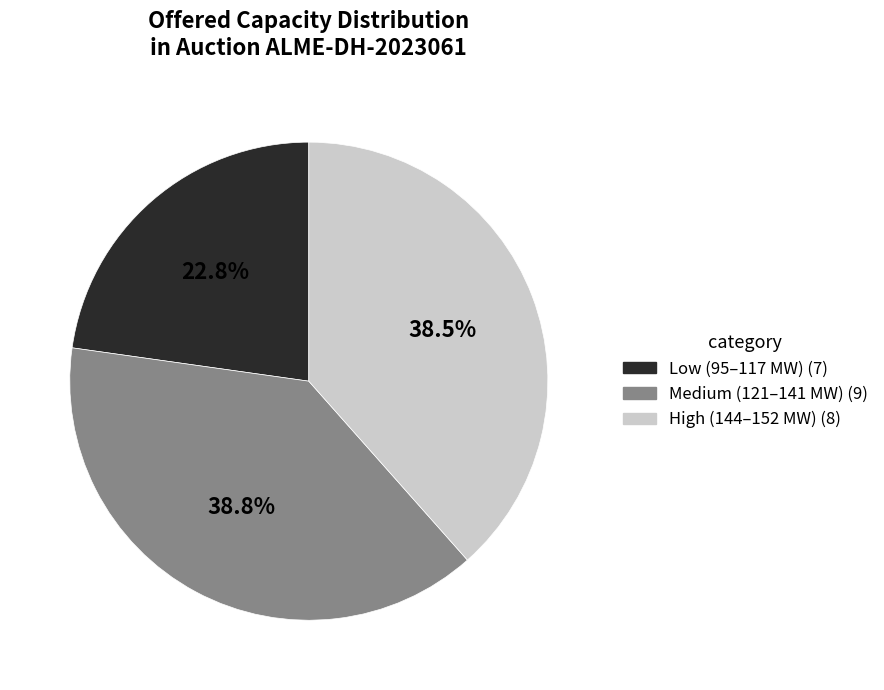

Is there a majority slice in this chart?

No